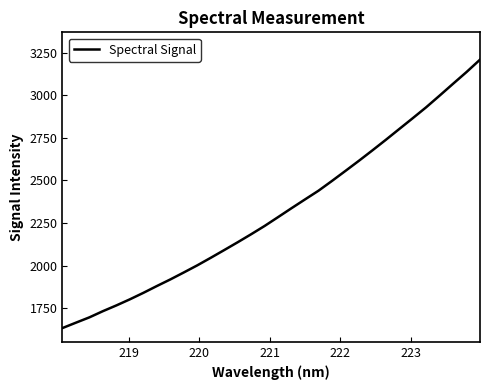

What is the difference between the maximum and minimum values?

1576.3